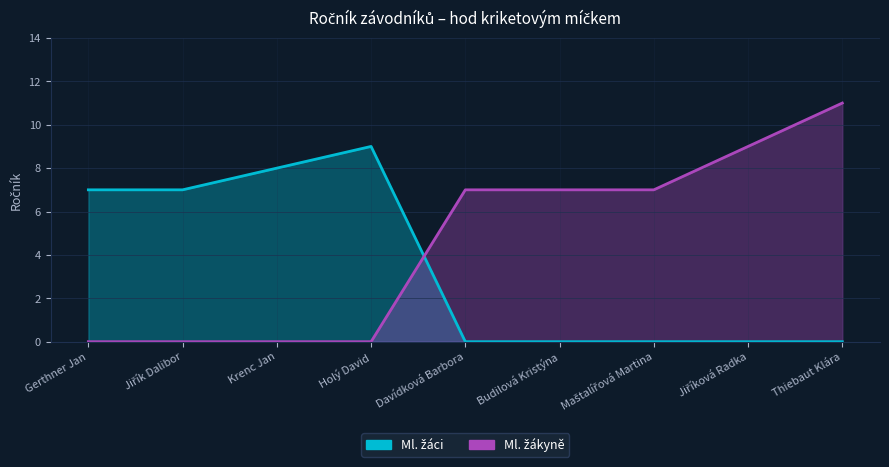

Which category has the highest value in the Ml. žáci series?

Holý David